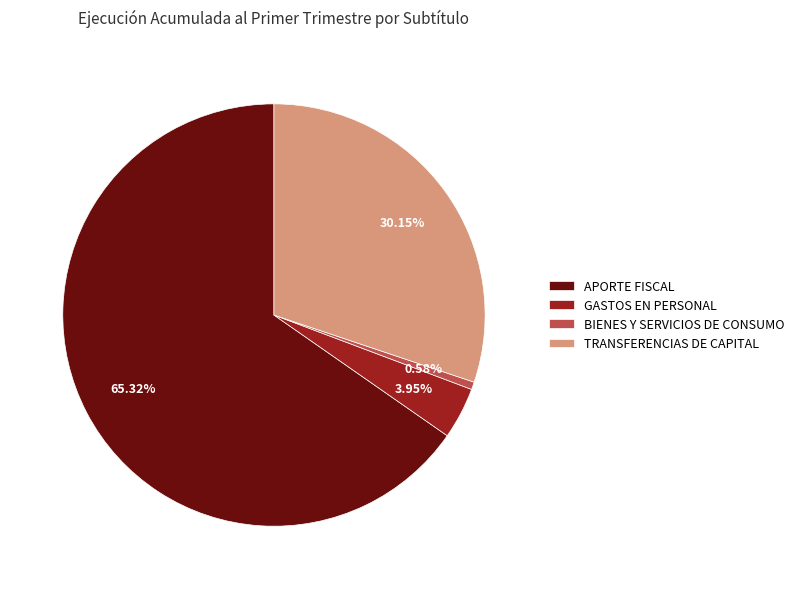

Which slice represents more than half of the pie?

APORTE FISCAL